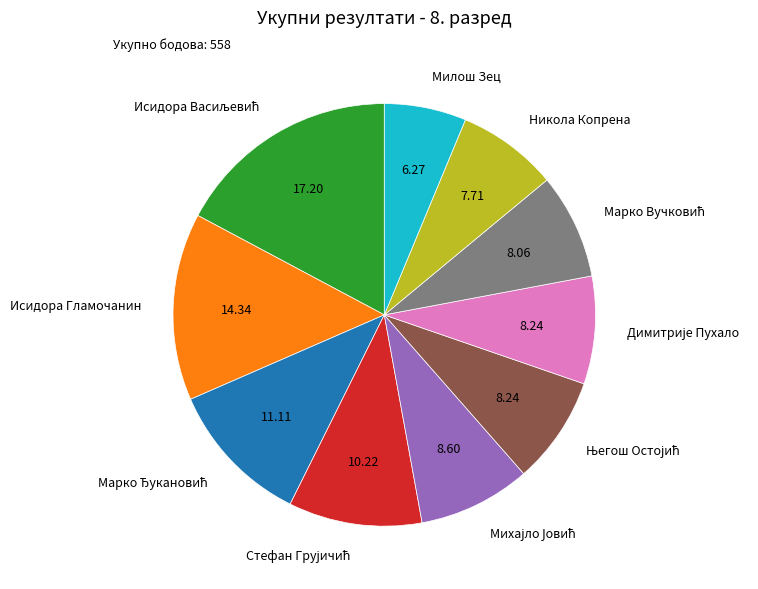

How many slices are in this pie chart?

10